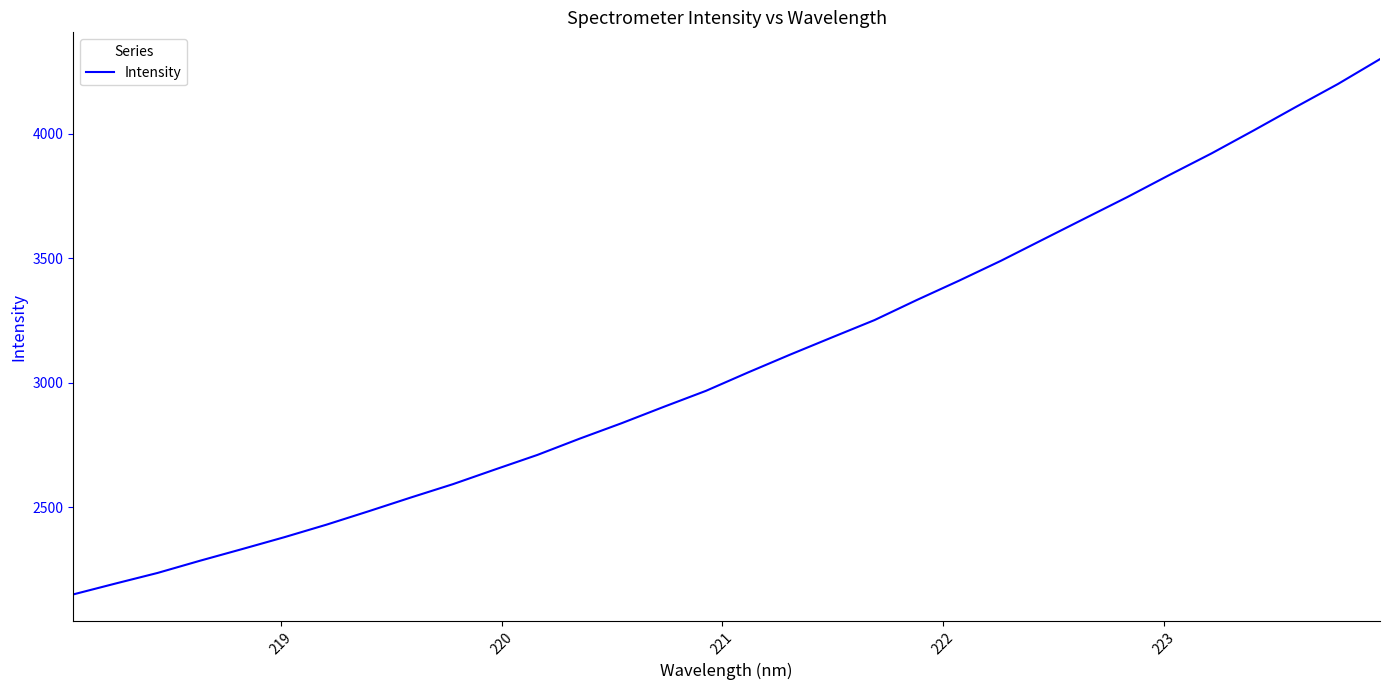

Count the number of data series in this chart.

1